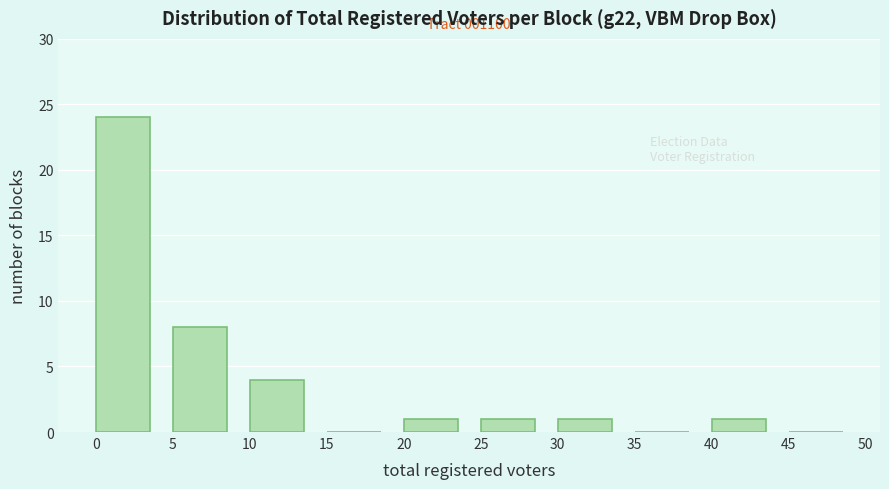

Over which range of the x-axis is the bar tallest?

0 to 5